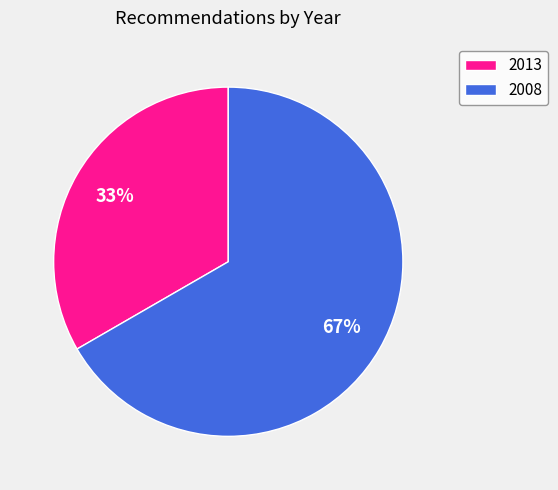

Rank the categories by value from highest to lowest.

2008, 2013